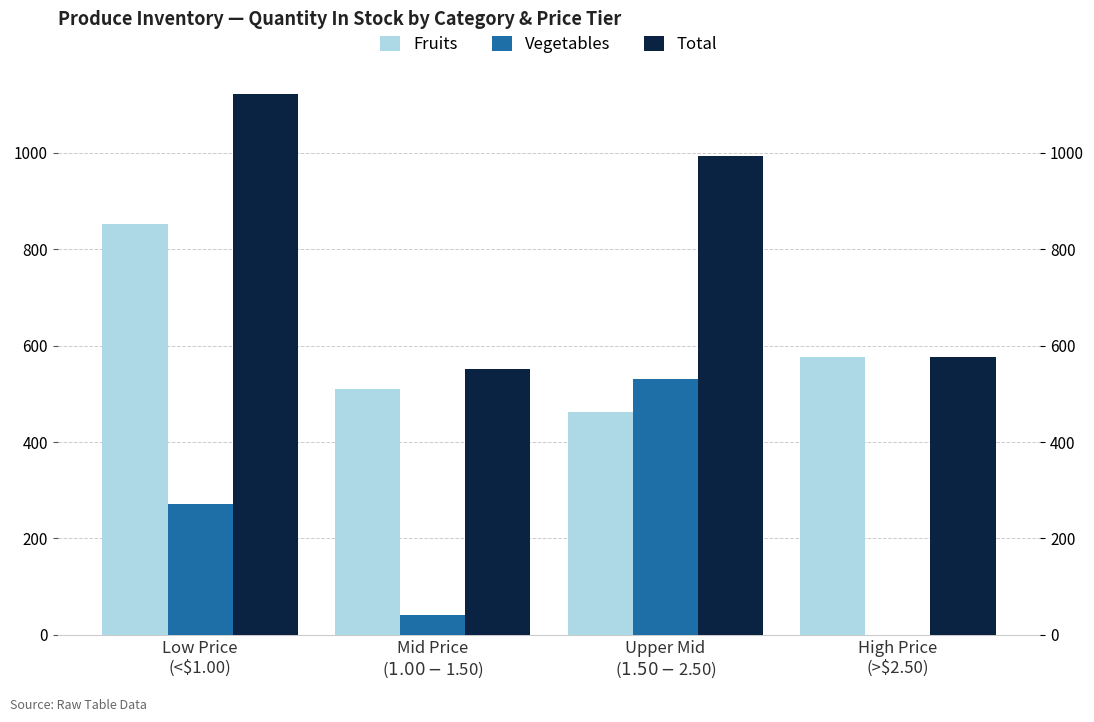

The Total series shows 1123 at Low Price
(<$1.00). True or false?

True